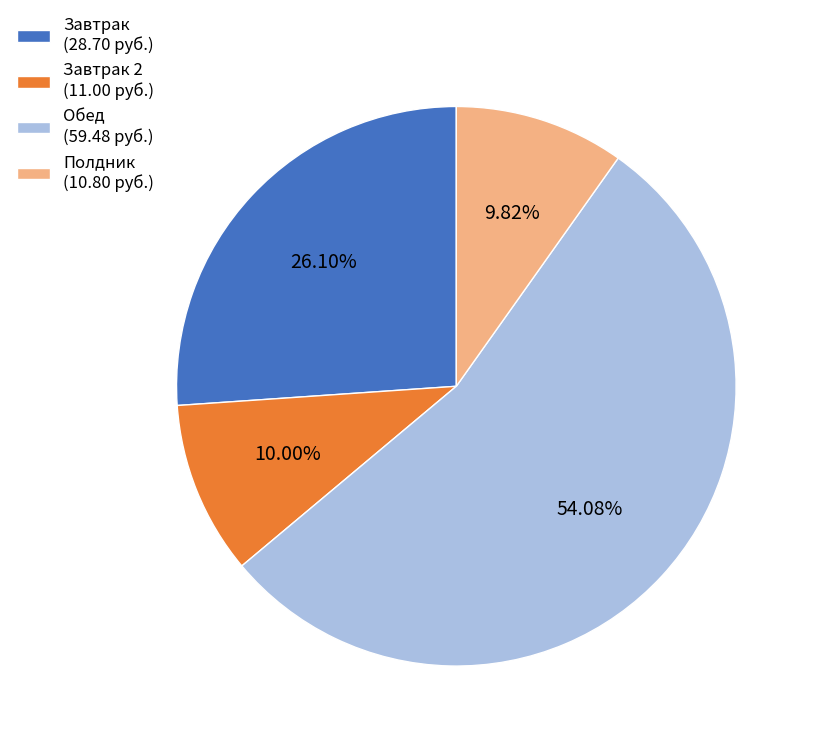

Which category accounts for the majority?

Обед (59.48 руб.)